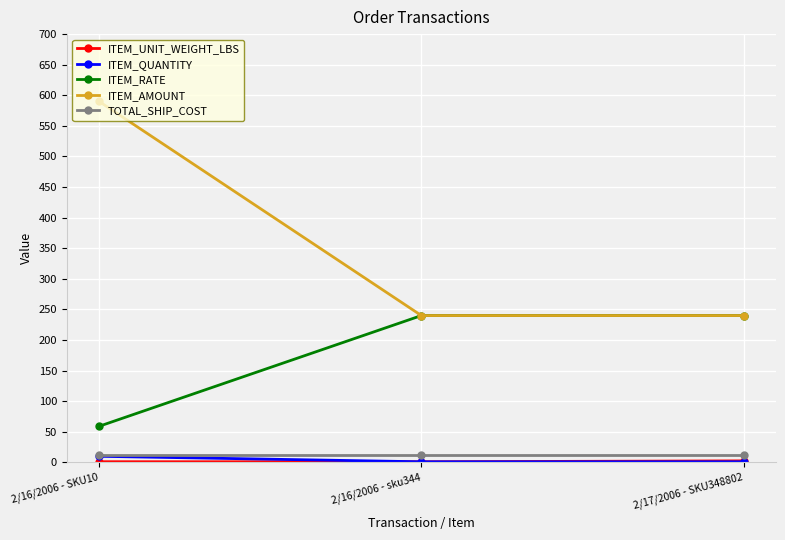

True or false: ITEM_AMOUNT has a value of 421.7 at 2/17/2006 - SKU348802.

False